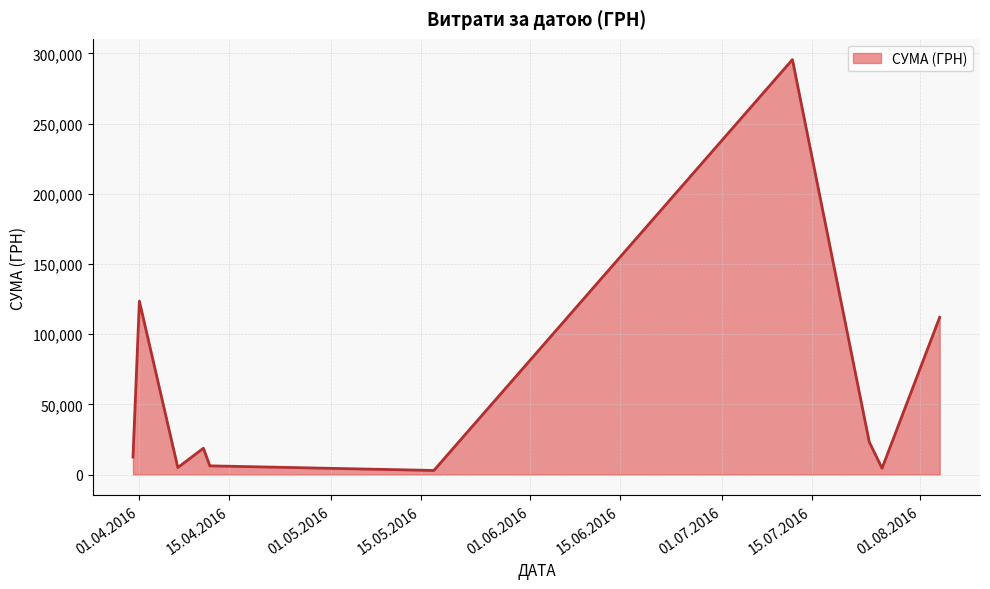

What is the difference between the maximum and minimum values?

292752.6